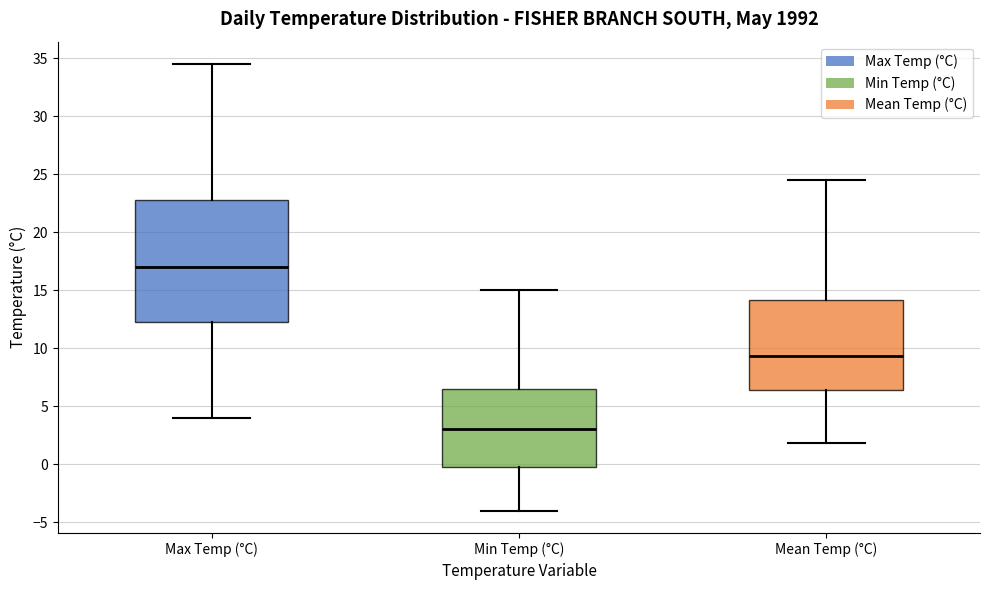

Reading left to right, read every box against the y-axis: the position of its median line, the range the box covers, and the ends of its whiskers. The values are not printed on the chart, so give them approximately, as read against the axis.

Max Temp (°C): median 17.0, box 12.5 to 23.0, whiskers 4.0 to 34.5
Min Temp (°C): median 3.0, box 0.0 to 6.5, whiskers -4.0 to 15.0
Mean Temp (°C): median 9.5, box 6.5 to 14.0, whiskers 2.0 to 24.5